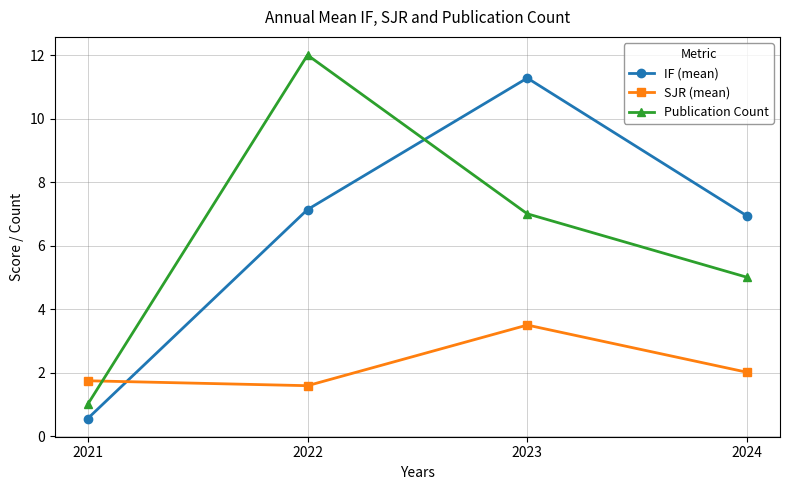

The Publication Count series shows 6.6 at 2022. True or false?

False